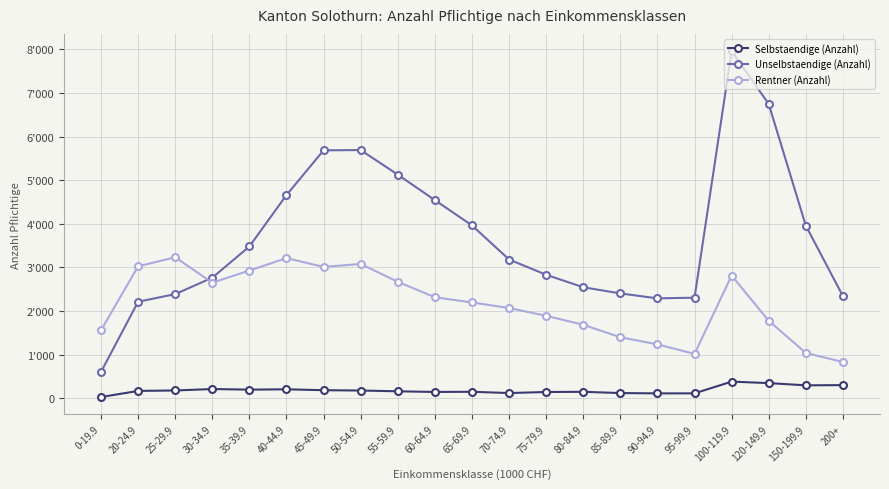

What are all the series names shown in the legend?

Selbstaendige (Anzahl), Unselbstaendige (Anzahl), Rentner (Anzahl)